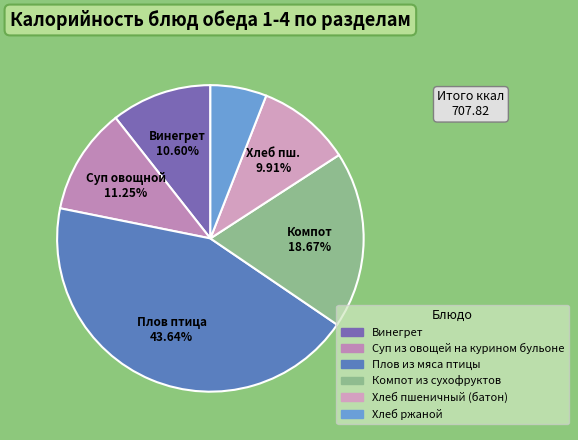

To the nearest percent, what is the combined percentage of Винегрет and Хлеб пшеничный (батон)?

21%